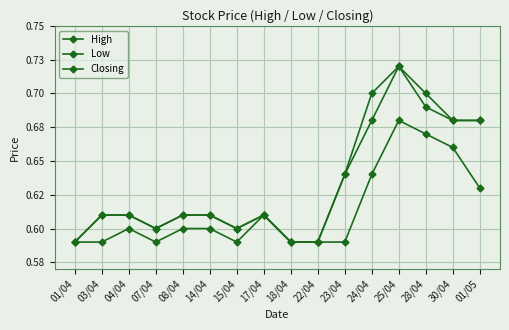

Is this an area chart (filled region under the line)?

No